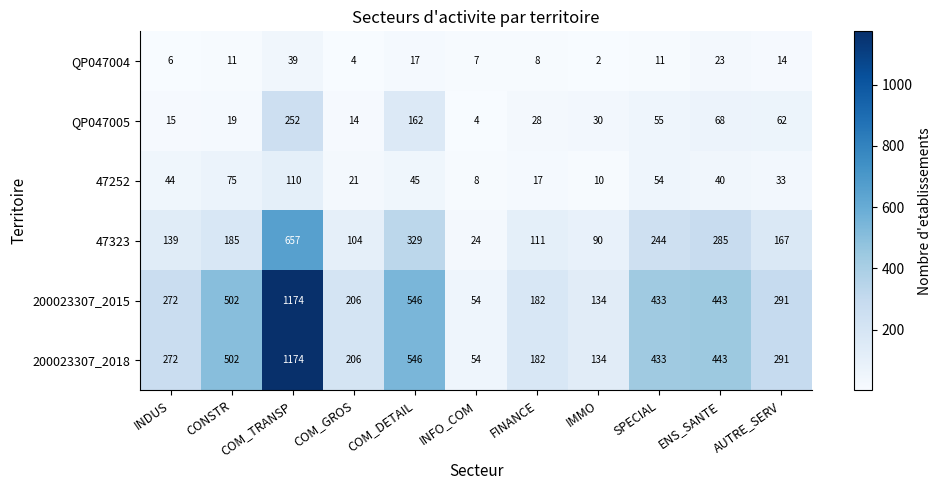

What is the sum of the QP047004 values at CONSTR and ENS_SANTE?

34